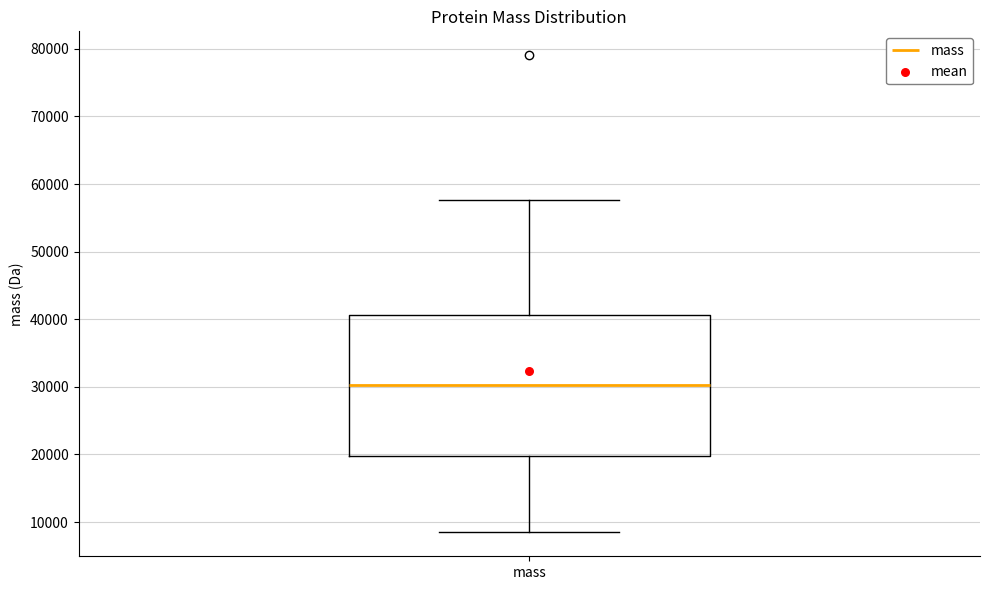

Where does the median line of the box for mass sit on the y-axis? The values are not printed on the chart, so give them approximately, as read against the axis.

30000